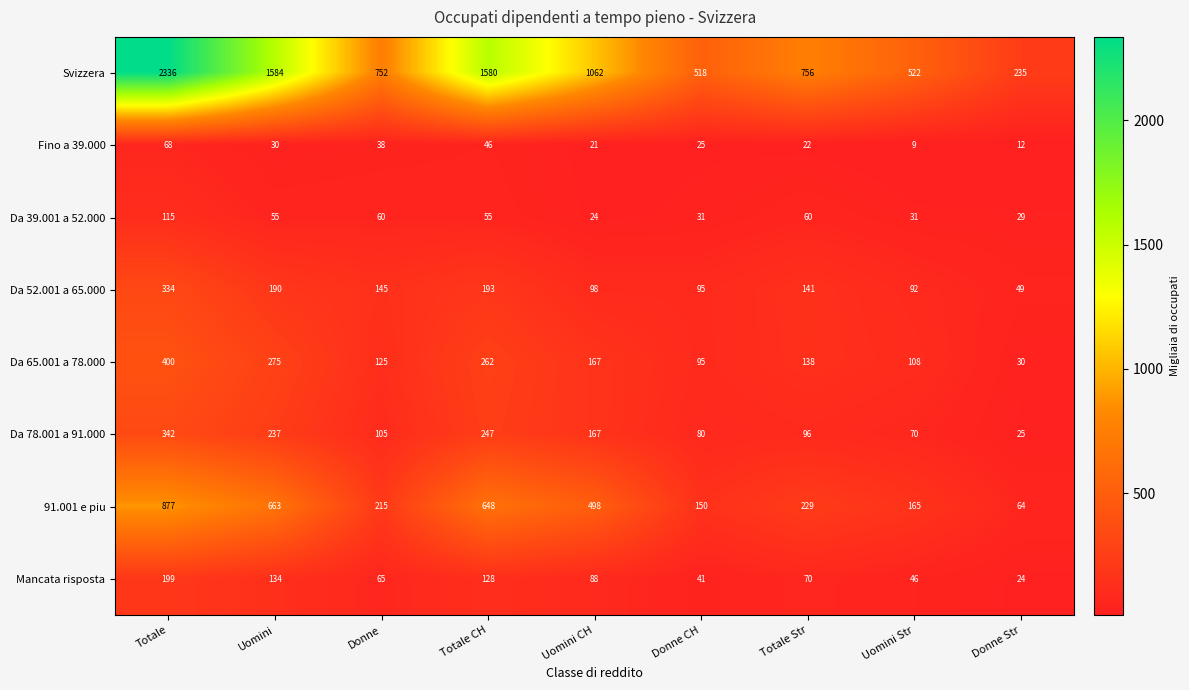

How many data points does each series have?

9